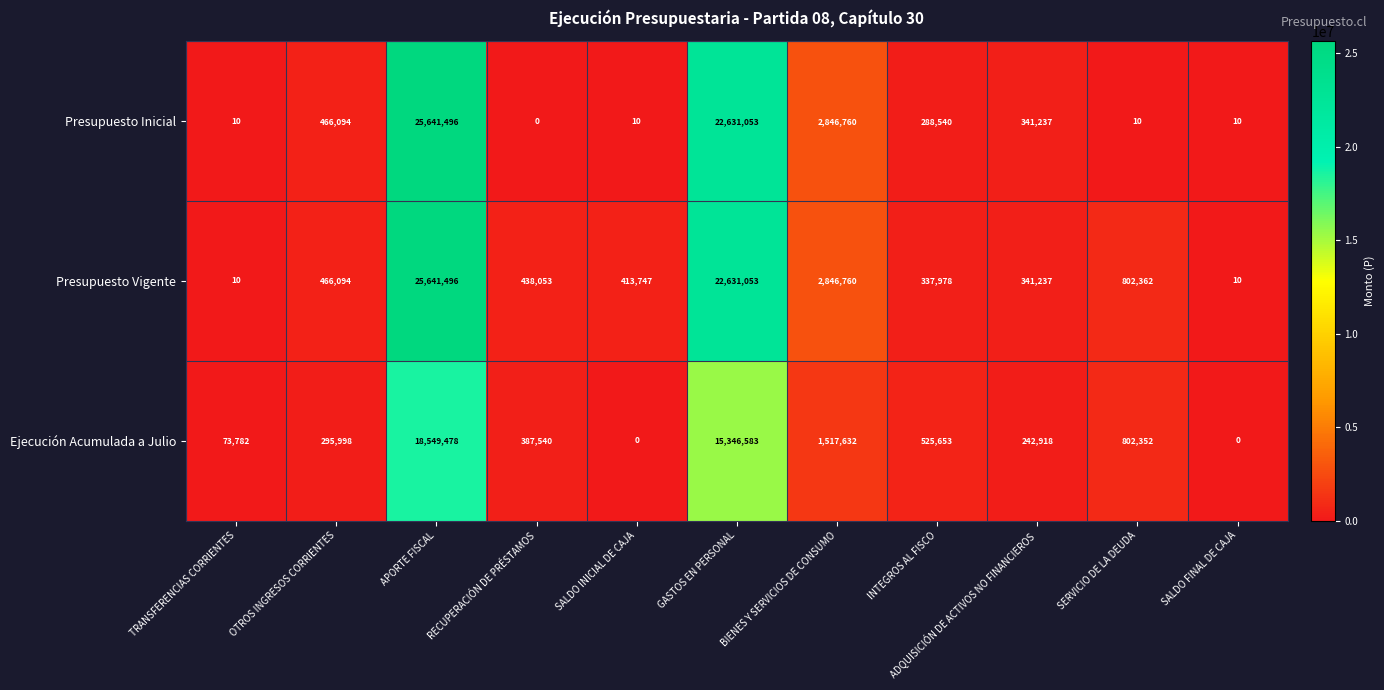

What is the total value across all series at APORTE FISCAL?

69832470